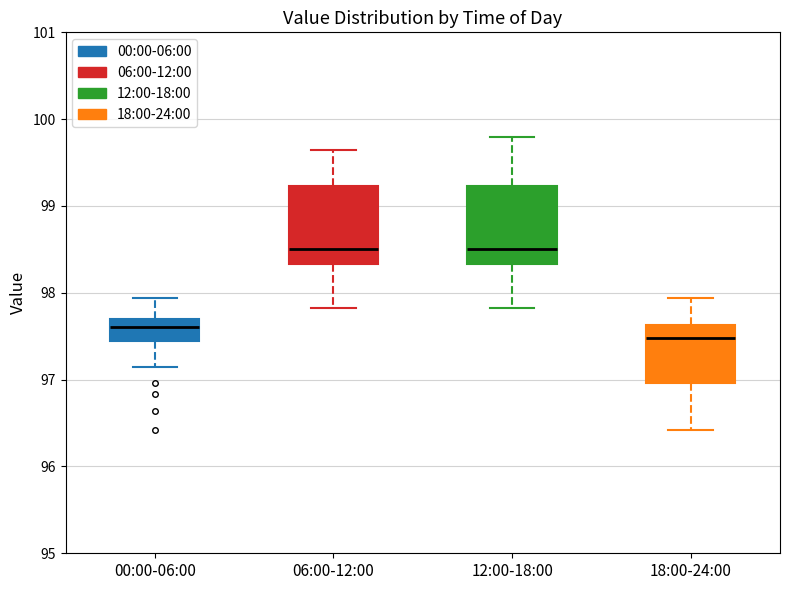

Where is the upper edge of the box for 00:00-06:00 on the y-axis? The values are not printed on the chart, so give them approximately, as read against the axis.

97.7